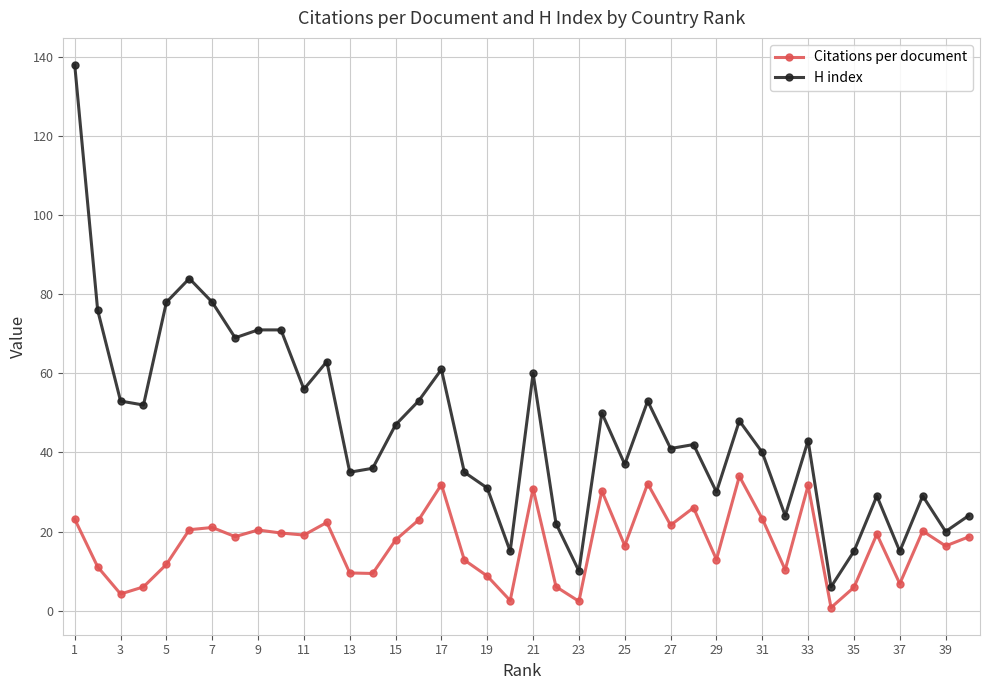

What is the minimum value for H index?

6.0